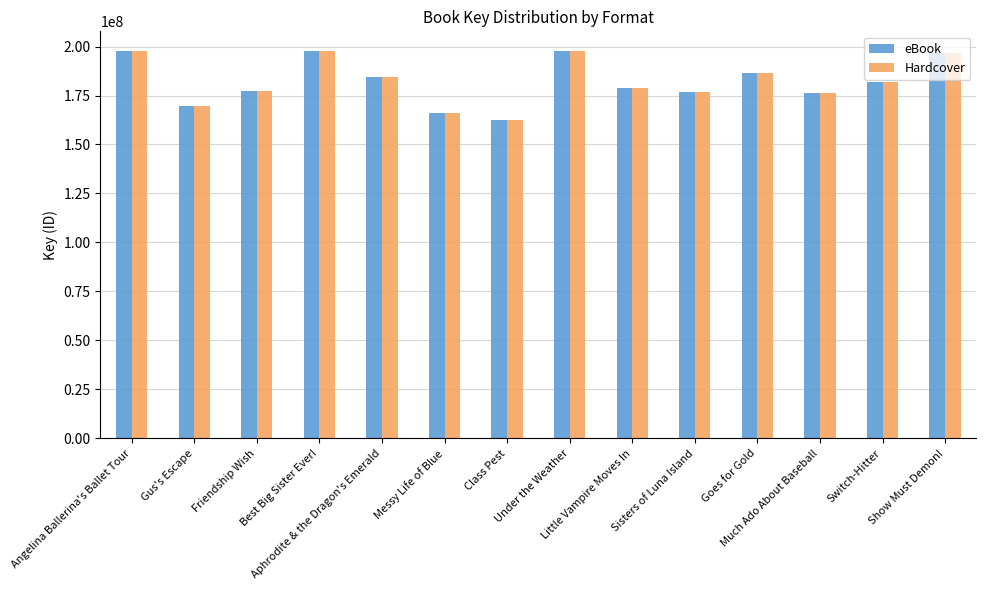

How many series are shown in this chart?

2